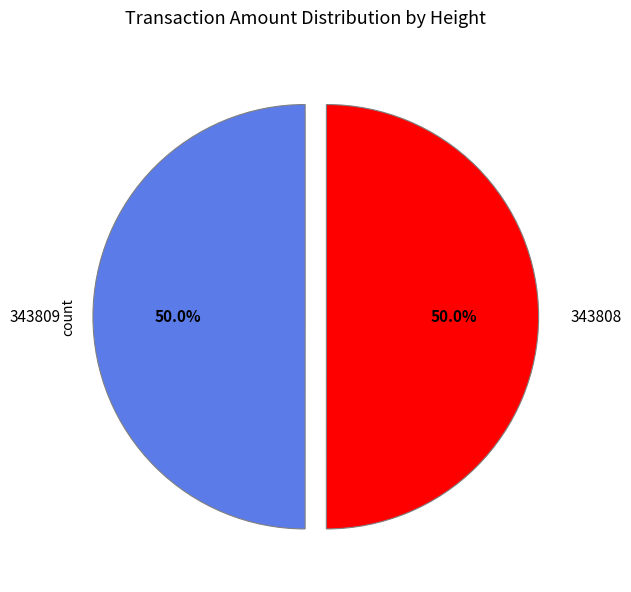

The 343808 slice represents 50% of the pie. True or false?

True